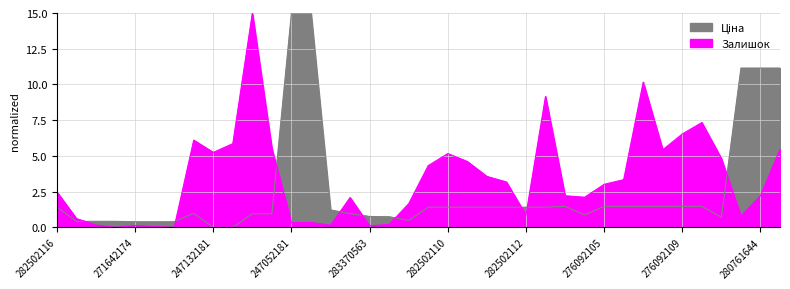

What is the maximum value for Ціна?

15.0